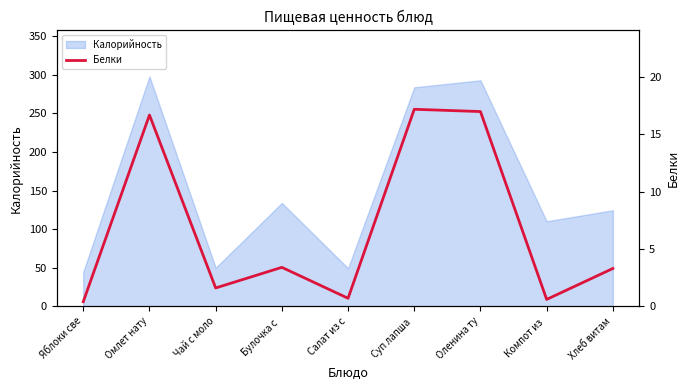

Where is the data nearest to the value 8?

Булочка с 